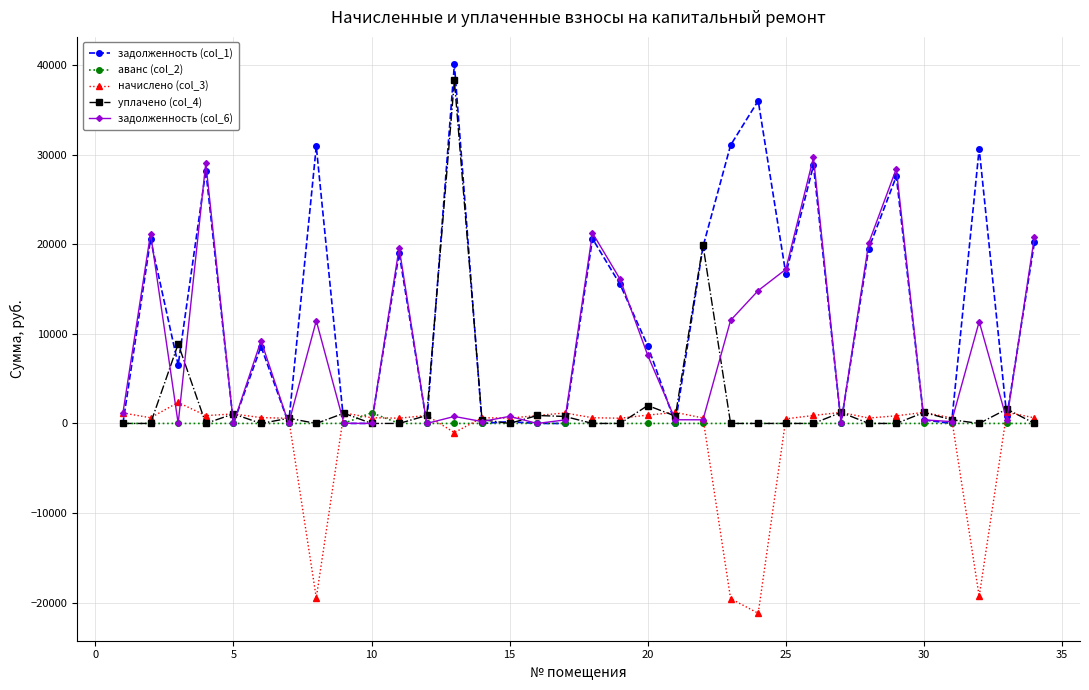

True or false: уплачено (col_4) has more than 0 points higher than both neighbors.

True